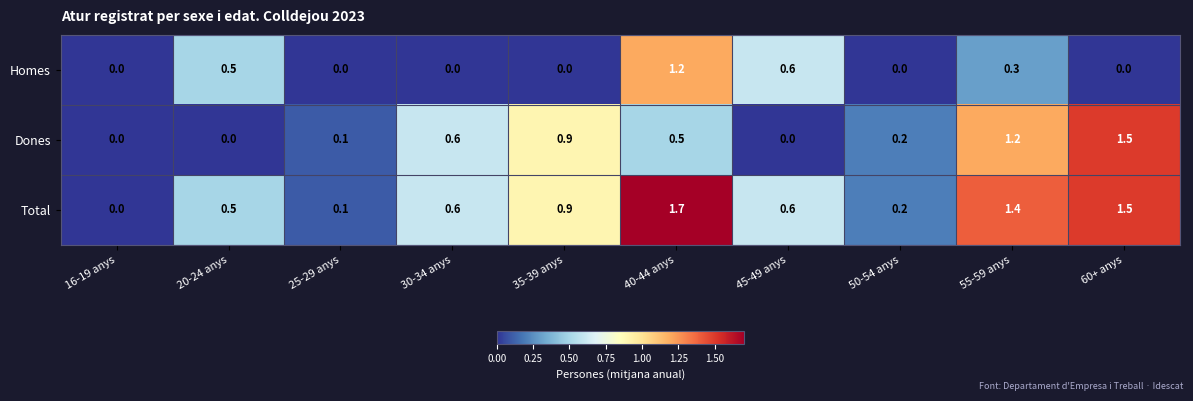

What is the total value across all series at 60+ anys?

3.0